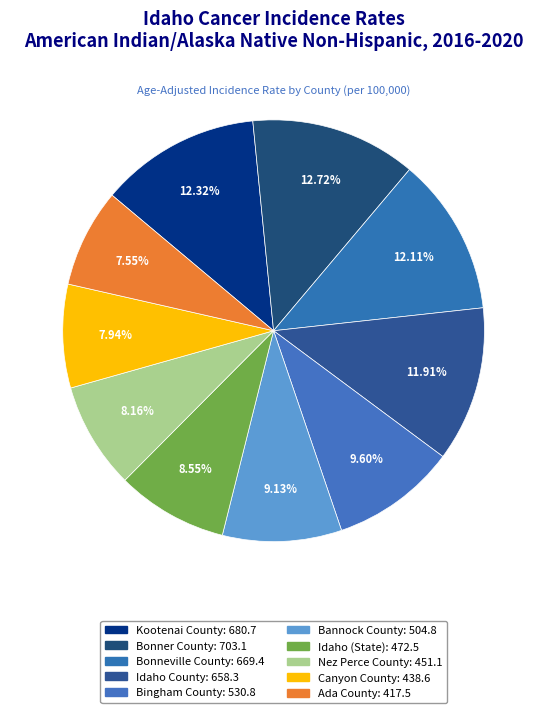

To the nearest percent, what is the difference between the largest and smallest slice percentages?

5%